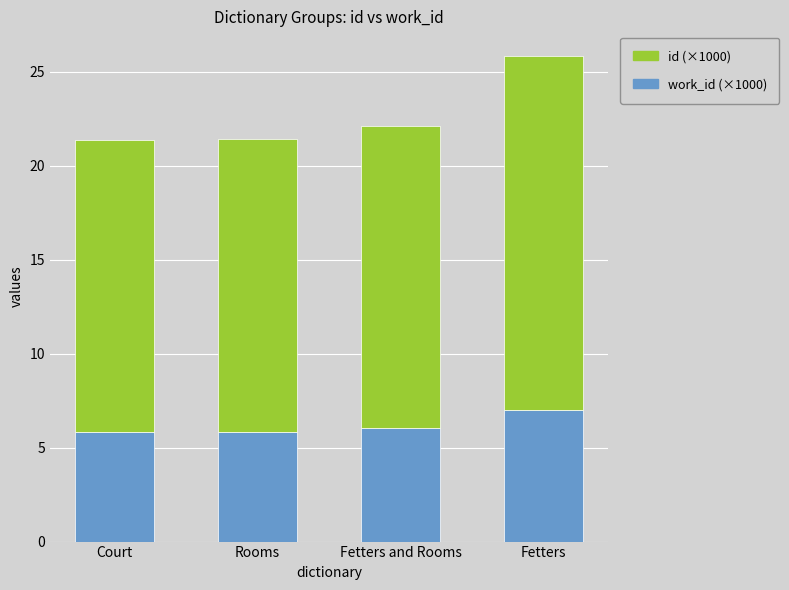

What is the total value across all series at Fetters and Rooms?

22.1